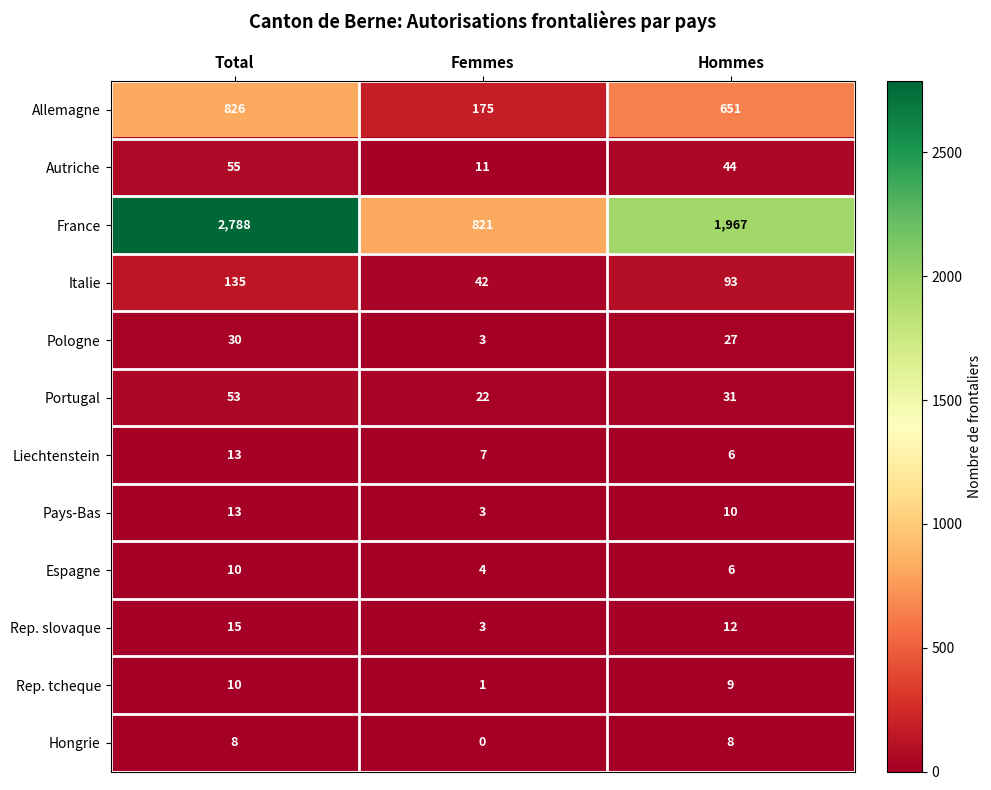

Is it true that Autriche equals 55 at Total?

True